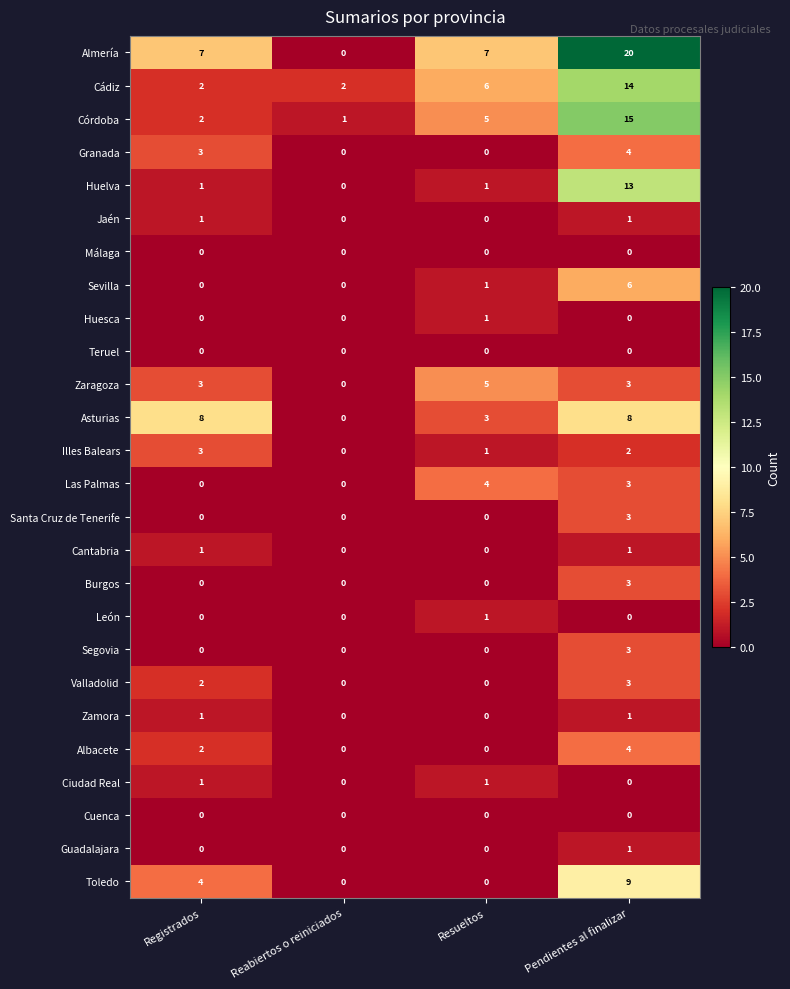

At which category is the sum across all series the highest?

Pendientes al finalizar